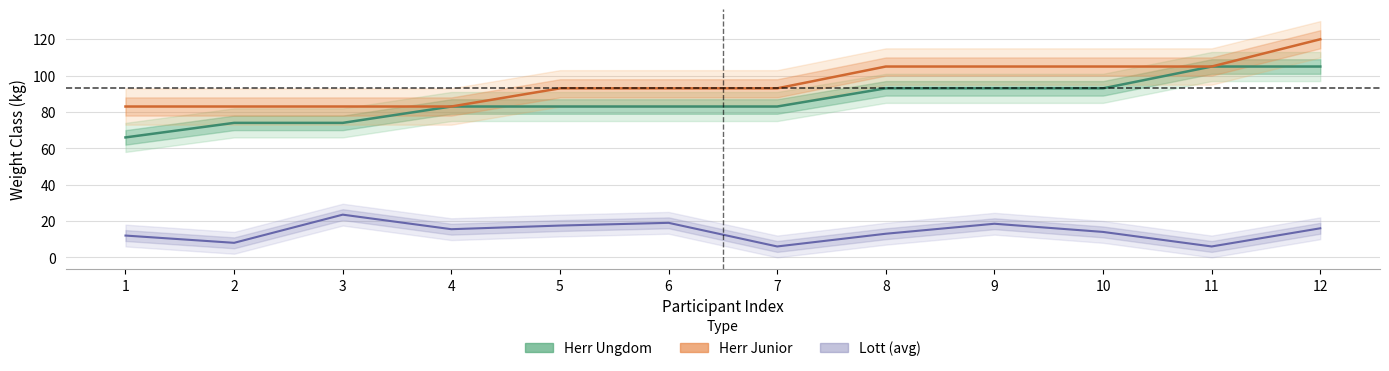

What is the difference between the highest and lowest values at 11?

99.0